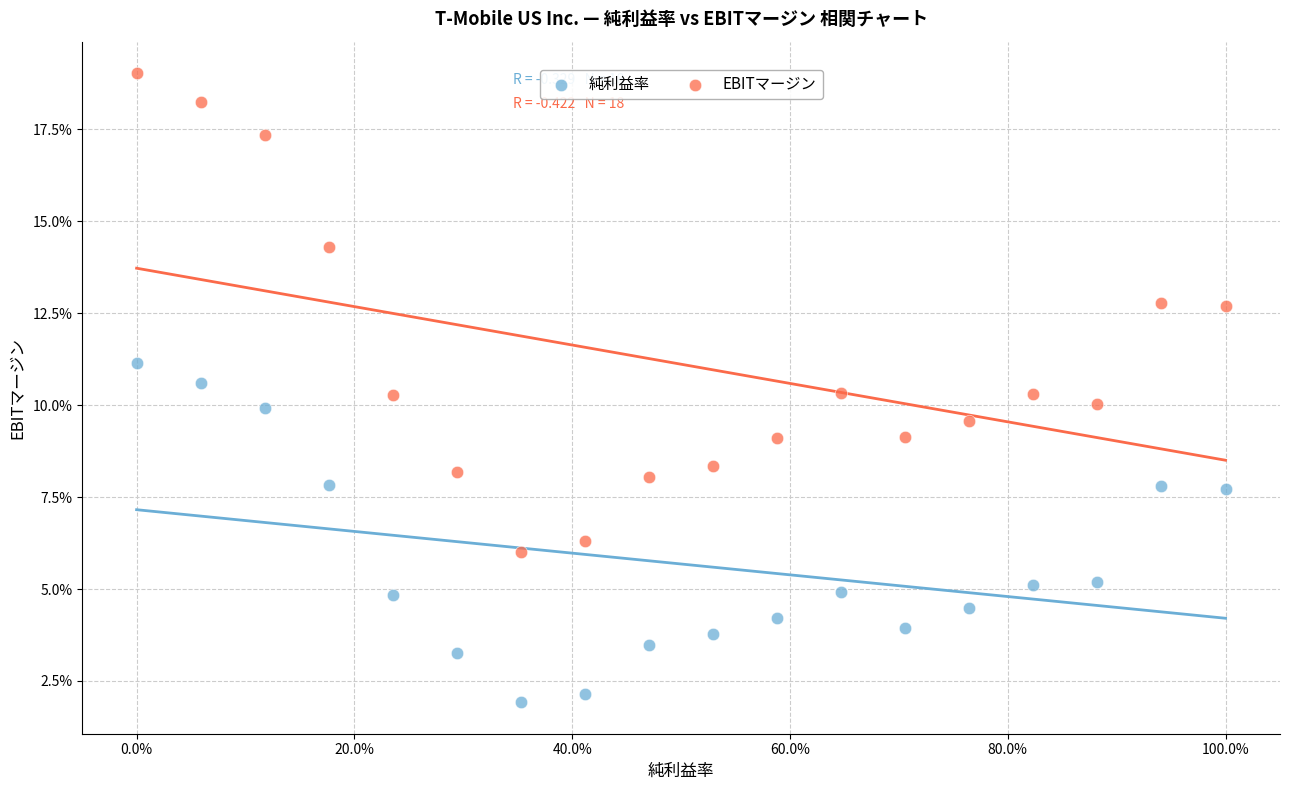

What are all the series names shown in the legend?

純利益率, EBITマージン